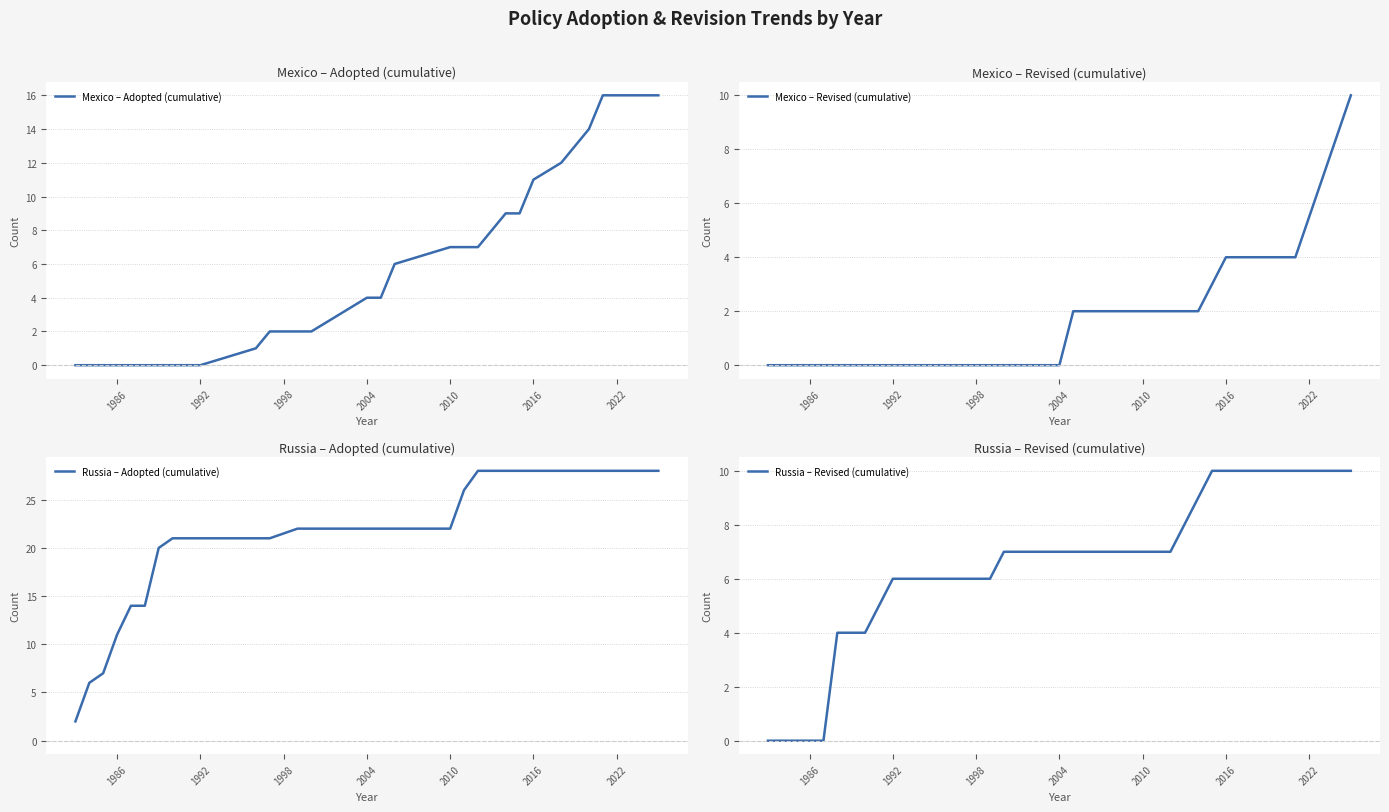

What is the maximum value for Mexico – Adopted (cumulative)?

16